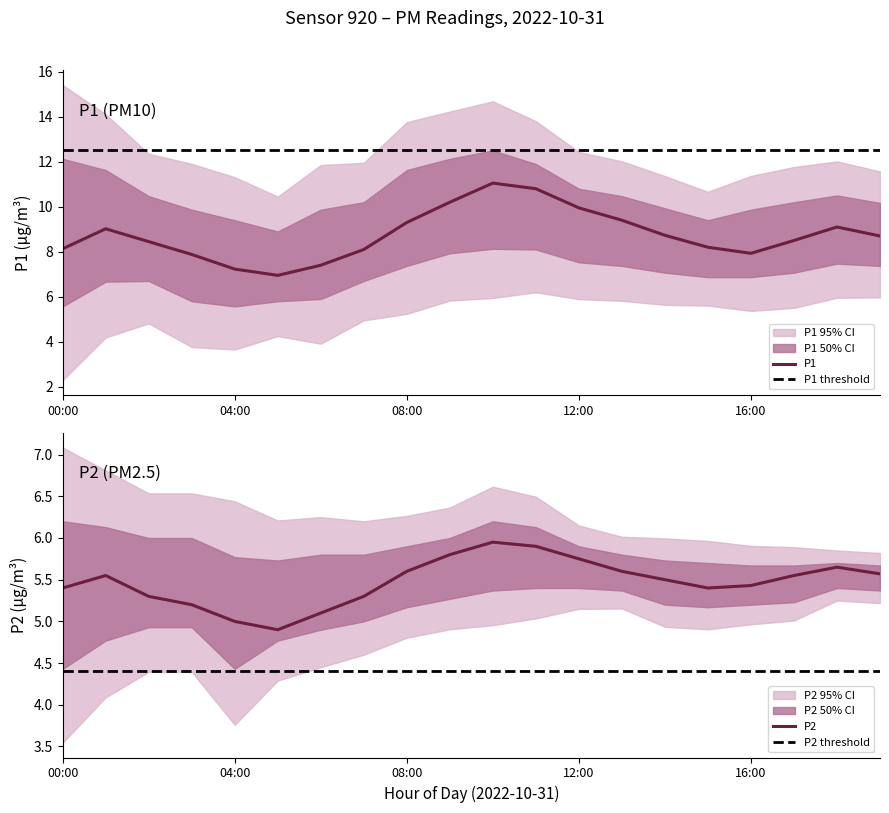

The P1 series shows 8.2 at 15:00. True or false?

True